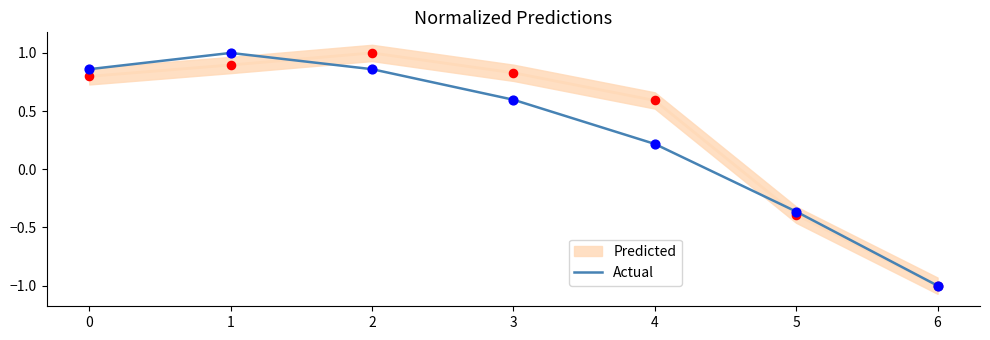

Between 0 and 1, which is larger?

1